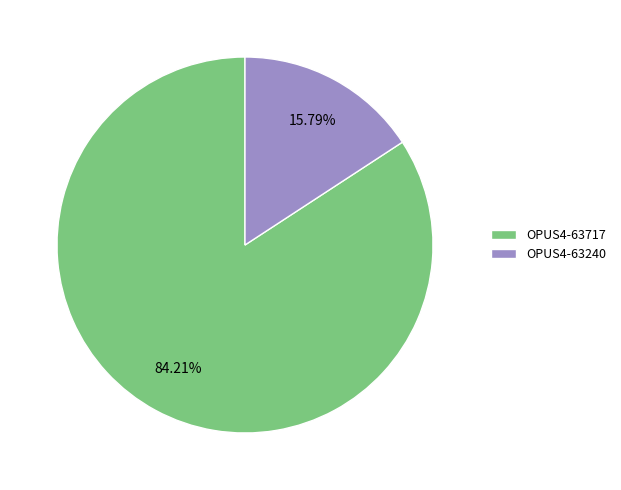

To the nearest percent, what percentage of the pie is OPUS4-63717?

84%